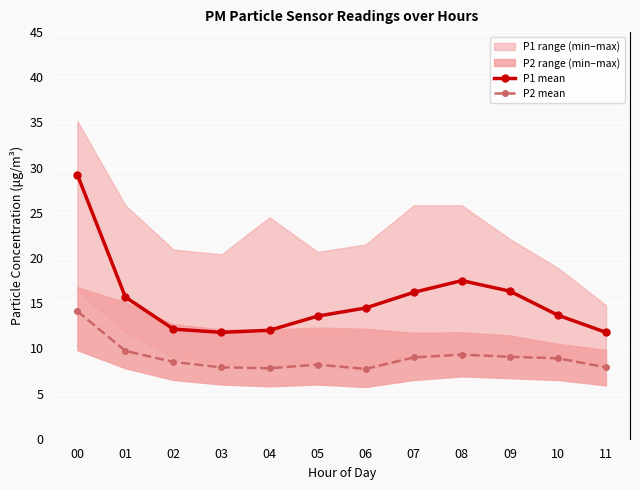

True or false: P2 mean and P1 mean intersect in this chart.

False